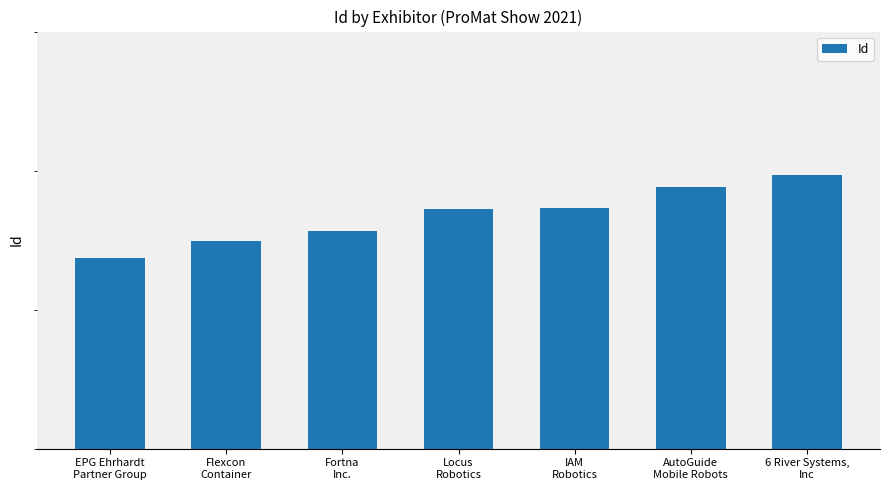

What is the value of the 7th bar from the left?

47968